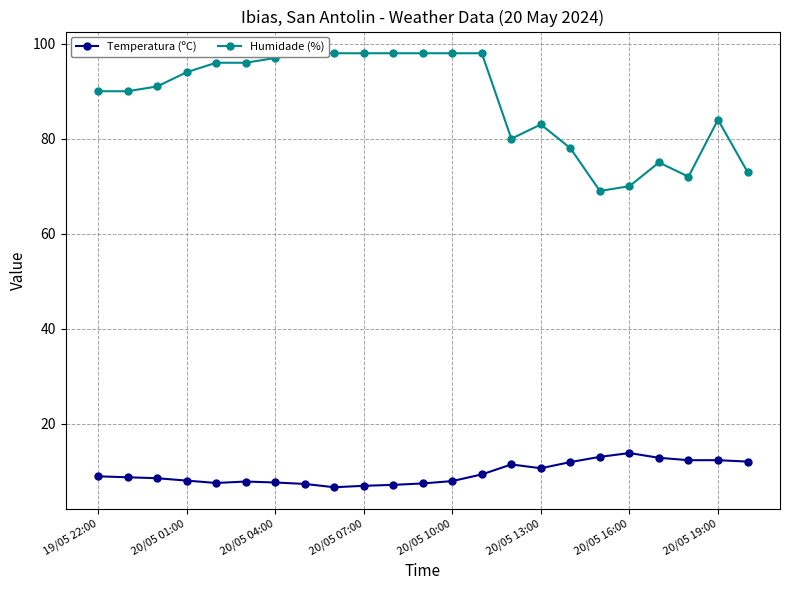

Reading left to right, what are all the values shown in this chart?

Temperatura (ºC): 8.9	8.7	8.5	8.0	7.5	7.8	7.6	7.3	6.6	6.9	7.1	7.4	7.9	9.3	11.4	10.6	11.9	13.0	13.8	12.8	12.3	12.3	12.0
Humidade (%): 90.0	90.0	91.0	94.0	96.0	96.0	97.0	98.0	98.0	98.0	98.0	98.0	98.0	98.0	80.0	83.0	78.0	69.0	70.0	75.0	72.0	84.0	73.0